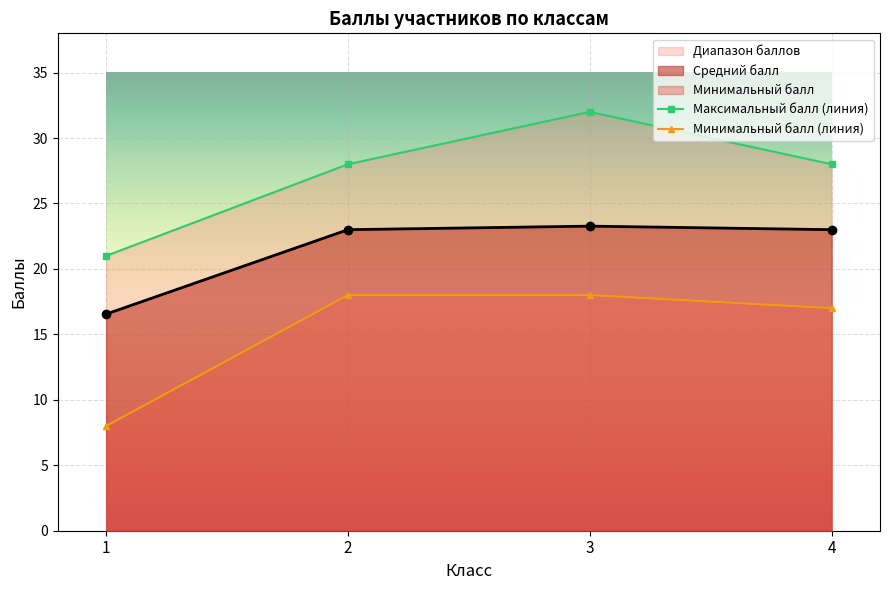

Where does the Максимальный балл series first go above 23?

3